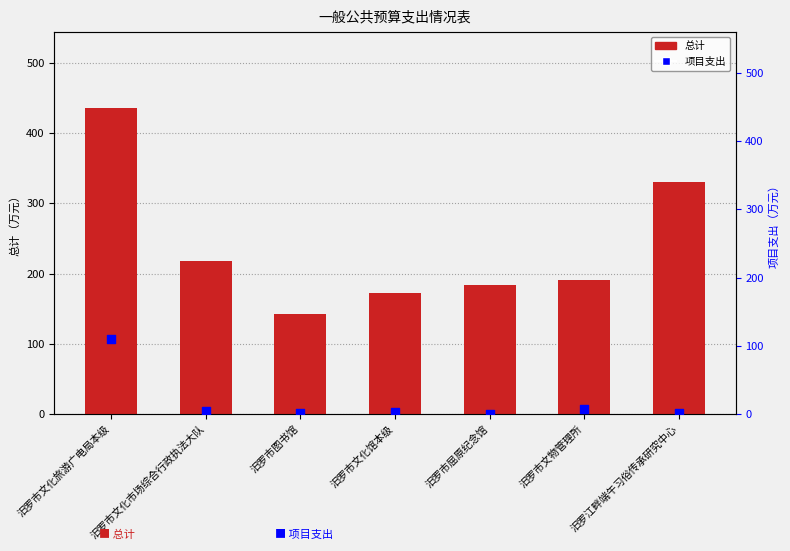

What are all the series names shown in the legend?

总计, 项目支出